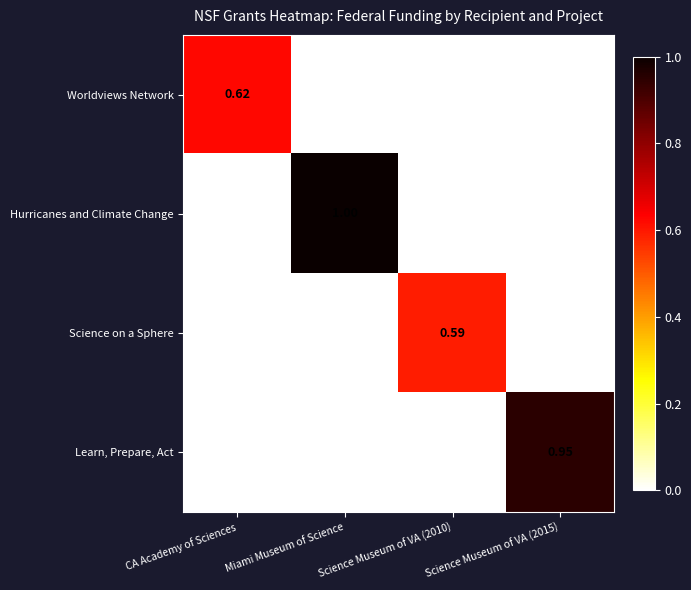

At which category is the sum across all series the highest?

Miami Museum of Science